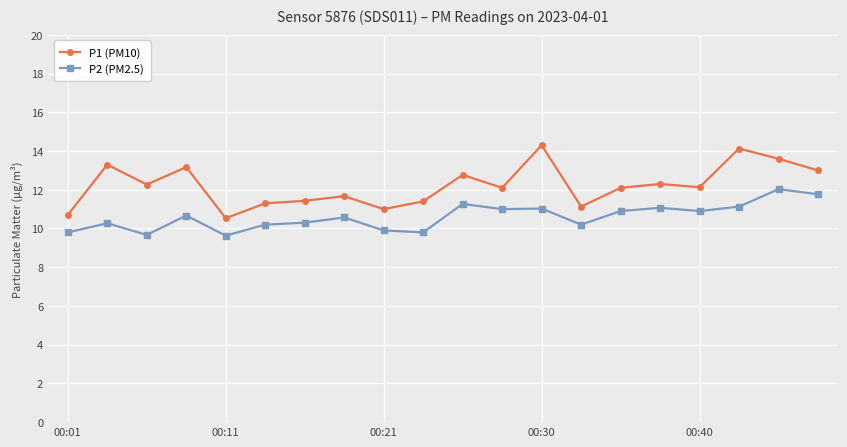

What is the value of the P2 (PM2.5) point at the 7th from the left?

10.3